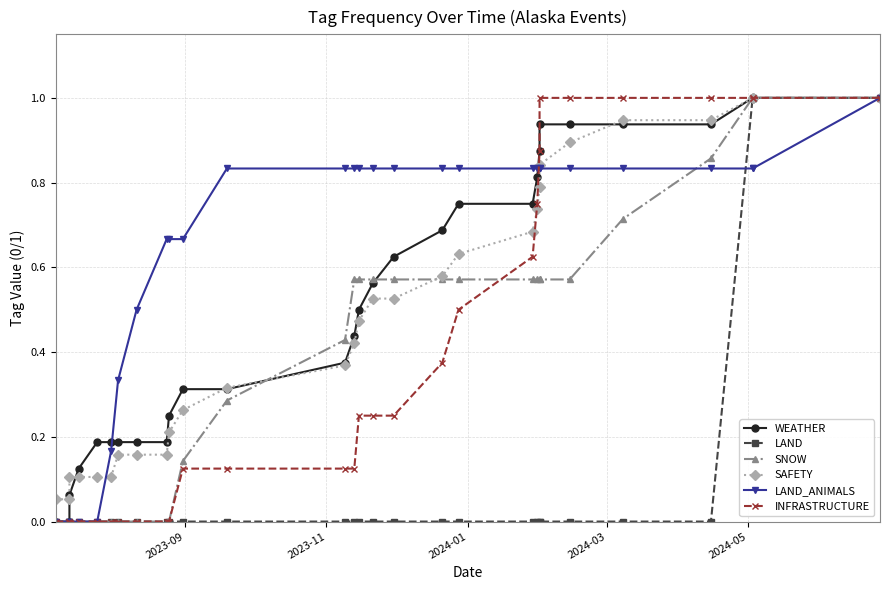

Reading left to right, list all the values displayed in this chart.

WEATHER: 0.0	0.0	0.1	0.1	0.2	0.2	0.2	0.2	0.2	0.2	0.3	0.3	0.4	0.4	0.5	0.6	0.6	0.7	0.8	0.8	0.8	0.9	0.9	0.9	0.9	0.9	1.0	1.0	1.0
LAND: 0.0	0.0	0.0	0.0	0.0	0.0	0.0	0.0	0.0	0.0	0.0	0.0	0.0	0.0	0.0	0.0	0.0	0.0	0.0	0.0	0.0	0.0	0.0	0.0	0.0	0.0	1.0	1.0	1.0
SNOW: 0.0	0.0	0.0	0.0	0.0	0.0	0.0	0.0	0.0	0.0	0.1	0.3	0.4	0.6	0.6	0.6	0.6	0.6	0.6	0.6	0.6	0.6	0.6	0.6	0.7	0.9	1.0	1.0	1.0
SAFETY: 0.1	0.1	0.1	0.1	0.1	0.1	0.2	0.2	0.2	0.2	0.3	0.3	0.4	0.4	0.5	0.5	0.5	0.6	0.6	0.7	0.7	0.8	0.8	0.9	0.9	0.9	1.0	1.0	1.0
LAND_ANIMALS: 0.0	0.0	0.0	0.0	0.0	0.2	0.3	0.5	0.7	0.7	0.7	0.8	0.8	0.8	0.8	0.8	0.8	0.8	0.8	0.8	0.8	0.8	0.8	0.8	0.8	0.8	0.8	0.8	1.0
INFRASTRUCTURE: 0.0	0.0	0.0	0.0	0.0	0.0	0.0	0.0	0.0	0.0	0.1	0.1	0.1	0.1	0.2	0.2	0.2	0.4	0.5	0.6	0.8	0.9	1.0	1.0	1.0	1.0	1.0	1.0	1.0